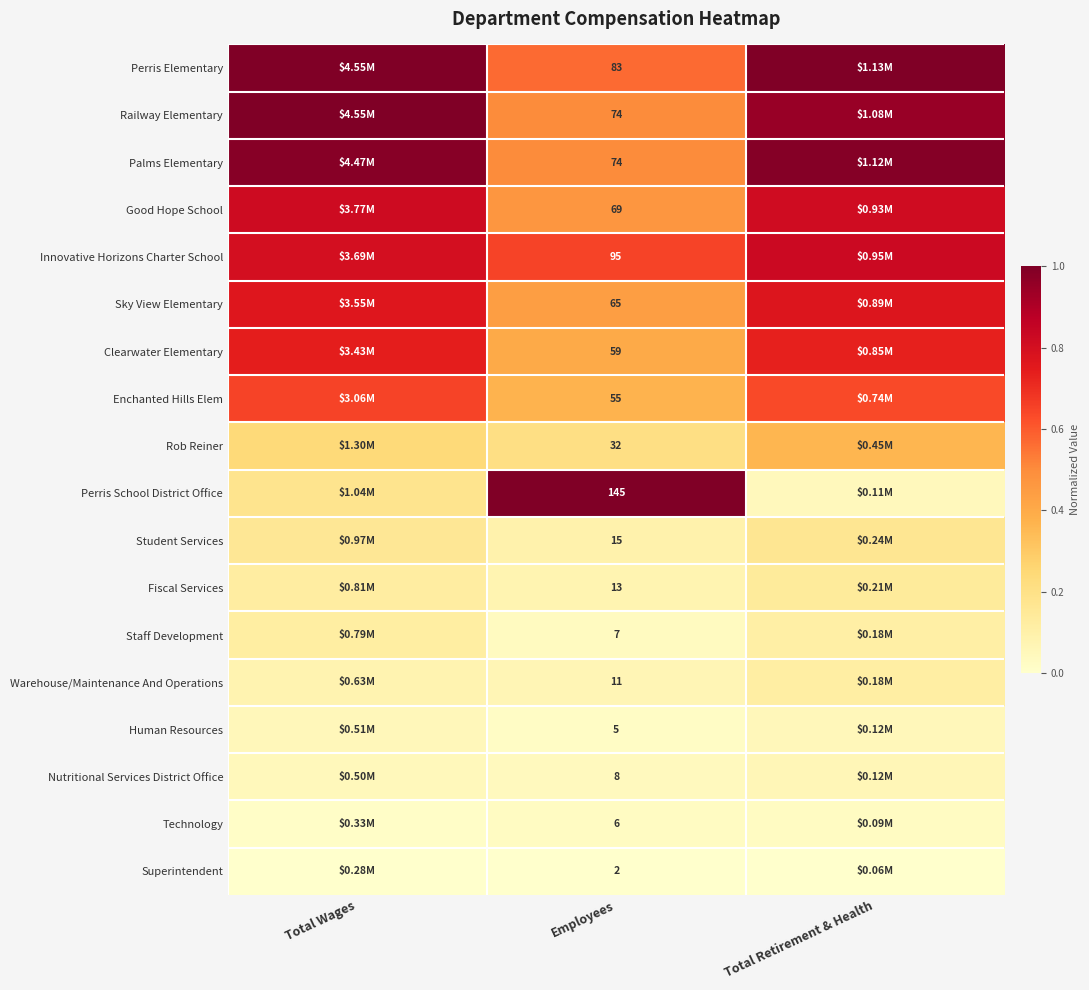

How many distinct data groups are displayed?

18